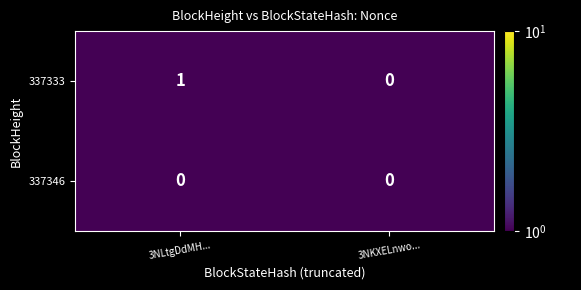

Reading left to right, extract all data points from this chart.

337333: 3NLtgDdMH...=1	3NKXELnwo...=0
337346: 3NLtgDdMH...=0	3NKXELnwo...=0